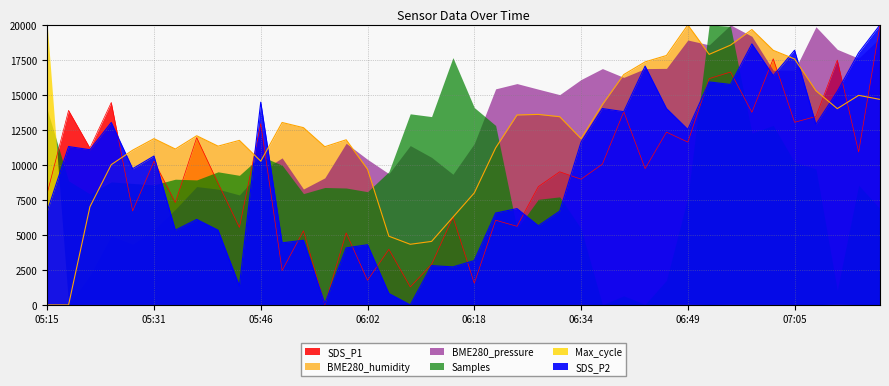

How many data points does each series have?

40